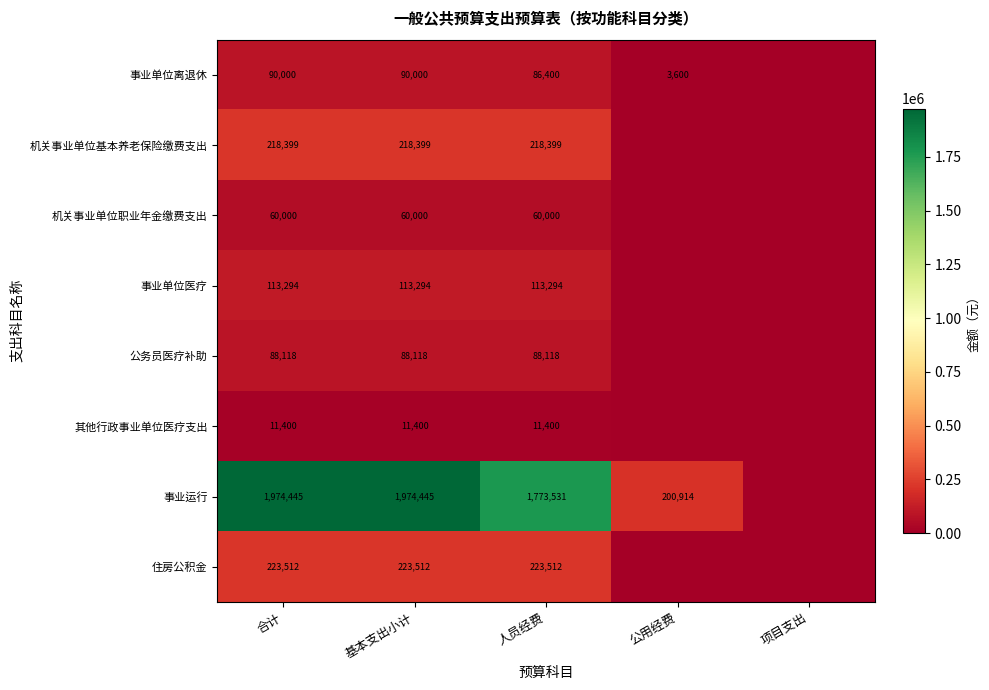

What is the total value across all series at 合计?

2779168